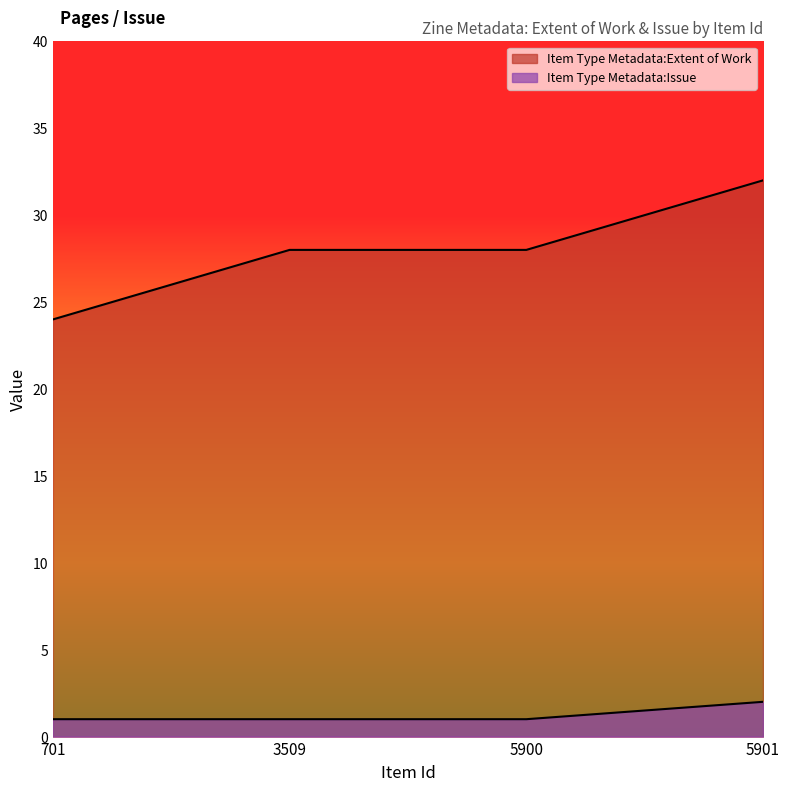

How many lines are shown in the chart?

2